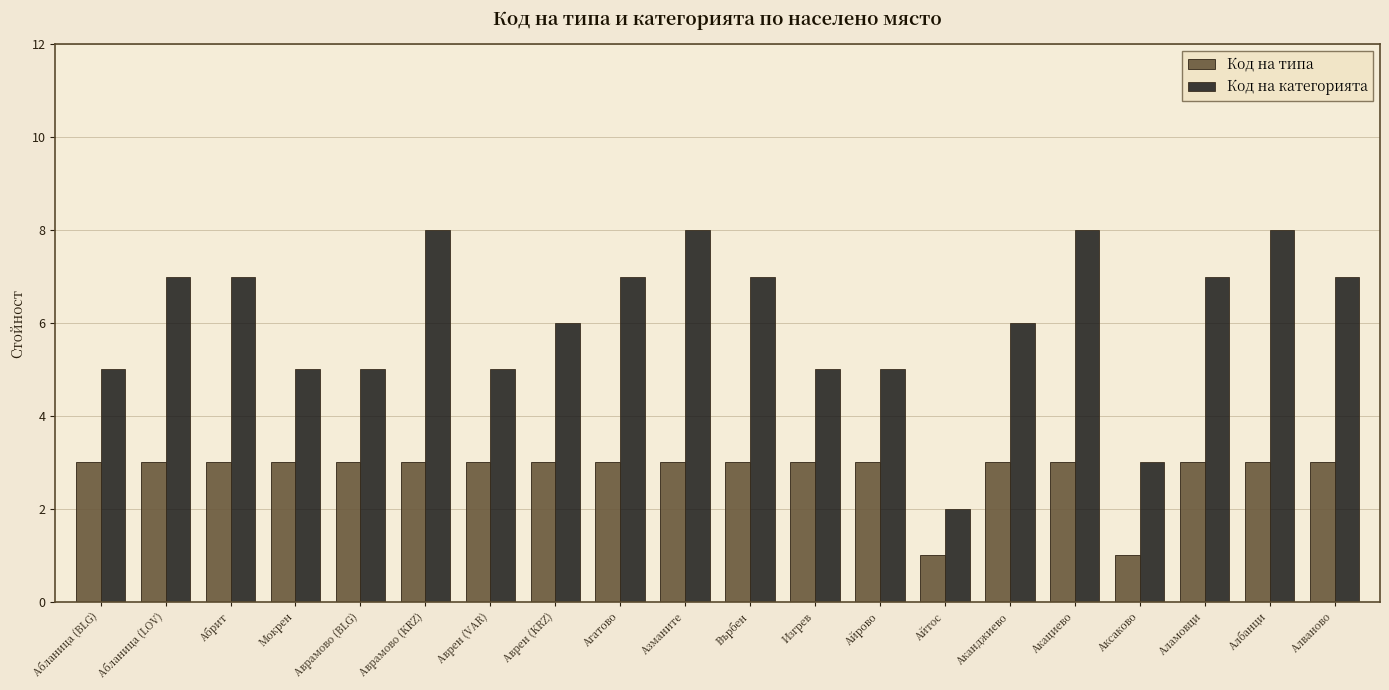

What is the sum of the Код на типа values at Азманите and Абланица (LOV)?

6